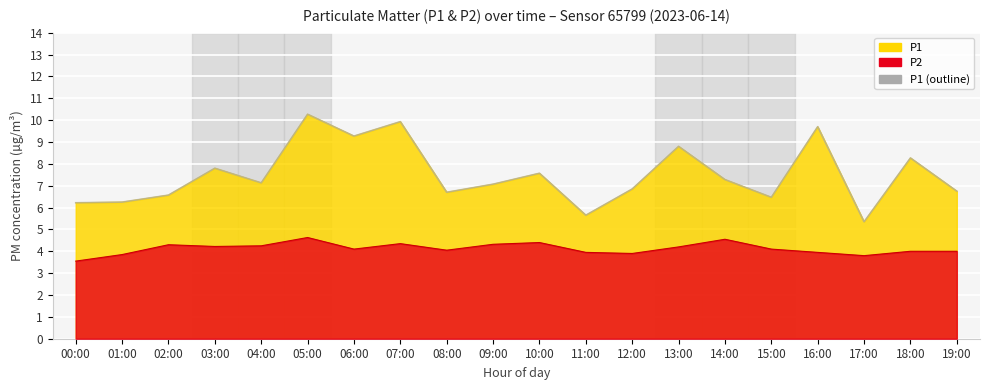

What is the change in value from 11:00 to 17:00?

-0.3